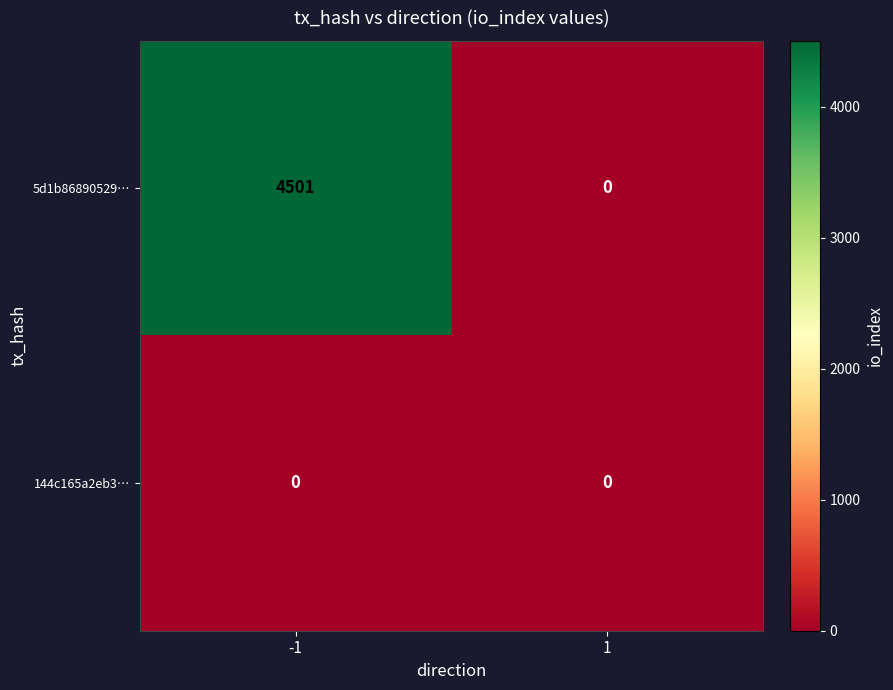

What is the spread (max minus min) of values at -1?

4501